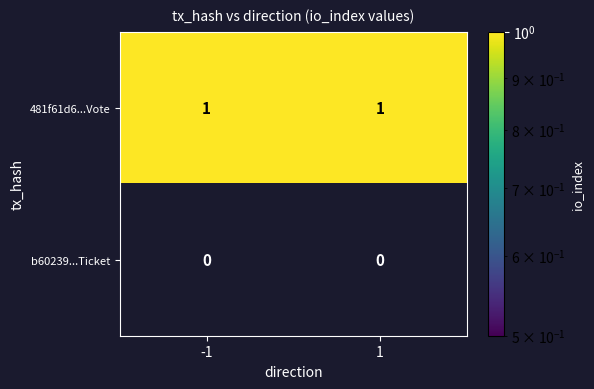

The 481f61d6...Vote series shows 1 at 1. True or false?

True